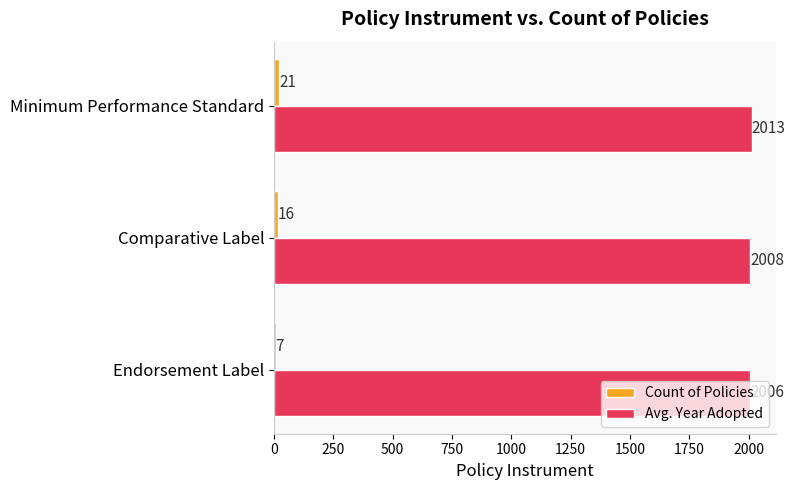

At which label does Avg. Year Adopted reach its minimum?

Endorsement Label